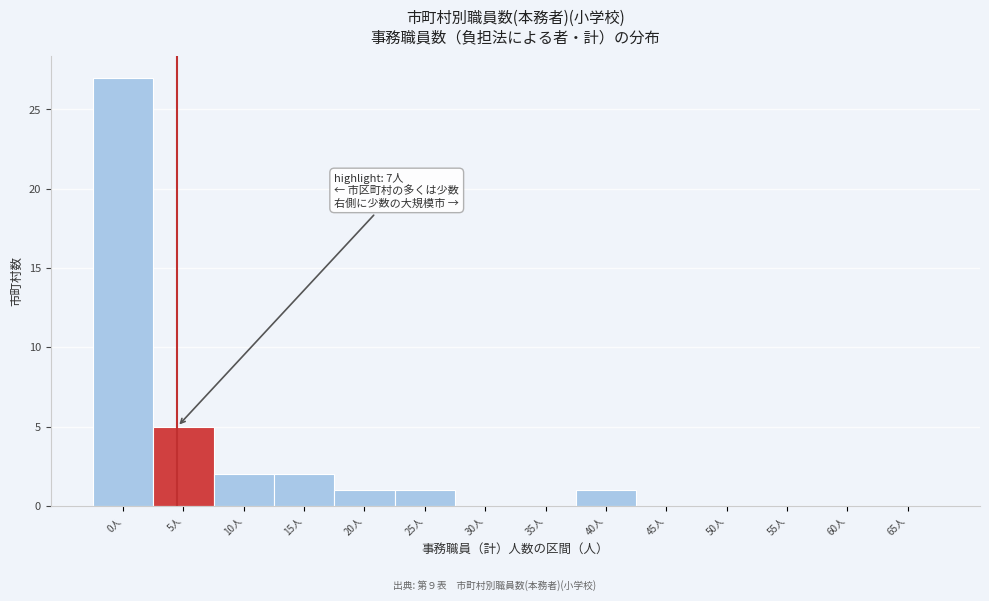

Reading left to right, transcribe all the data shown in this chart.

0人=27	5人=5	10人=2	15人=2	20人=1	25人=1	30人=0	35人=0	40人=1	45人=0	50人=0	55人=0	60人=0	65人=0